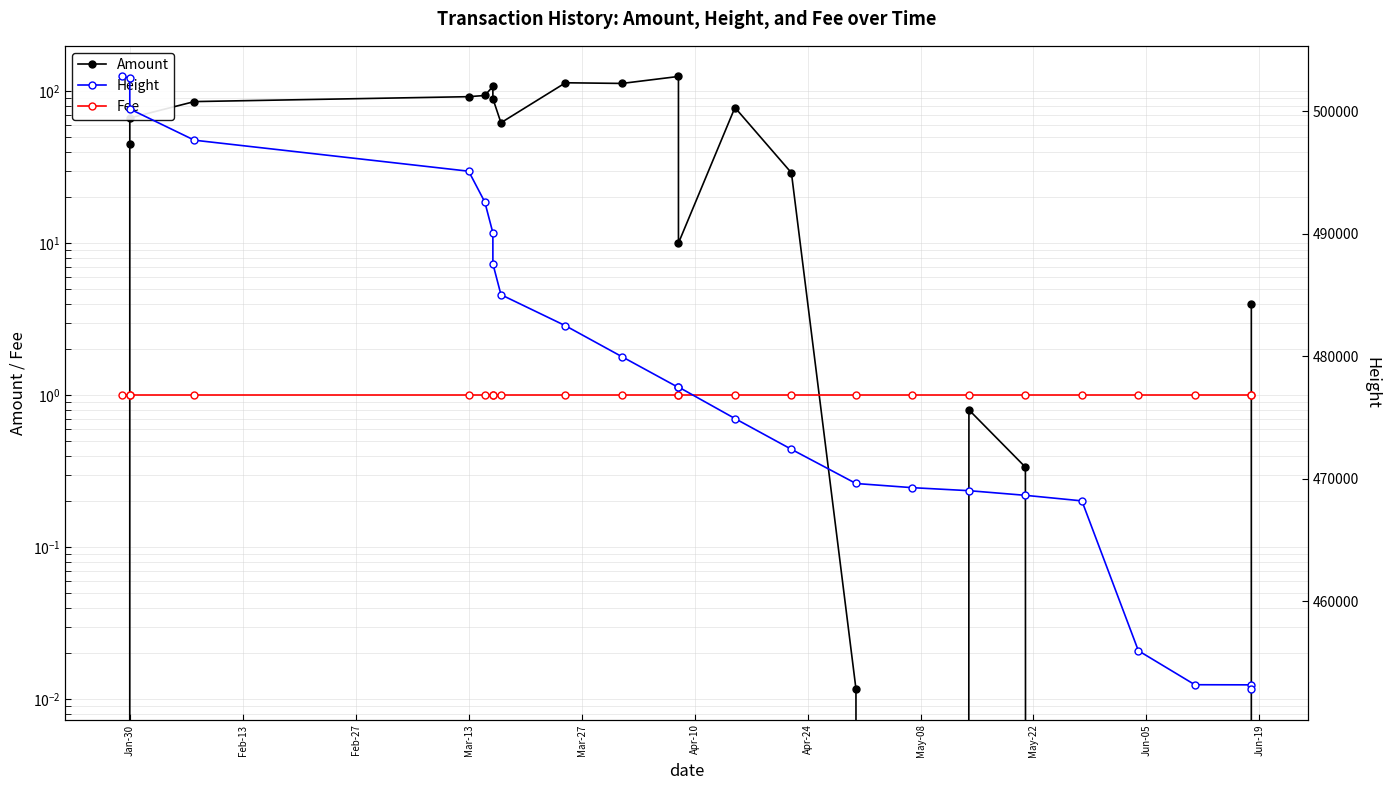

What is the value of the Amount point at the 5th from the left?

91.9